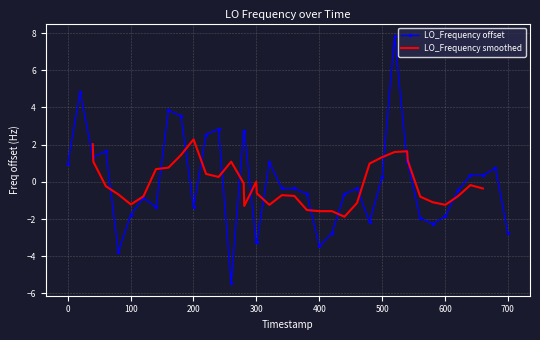

True or false: LO_Frequency offset has more than 0 interior local peaks.

True